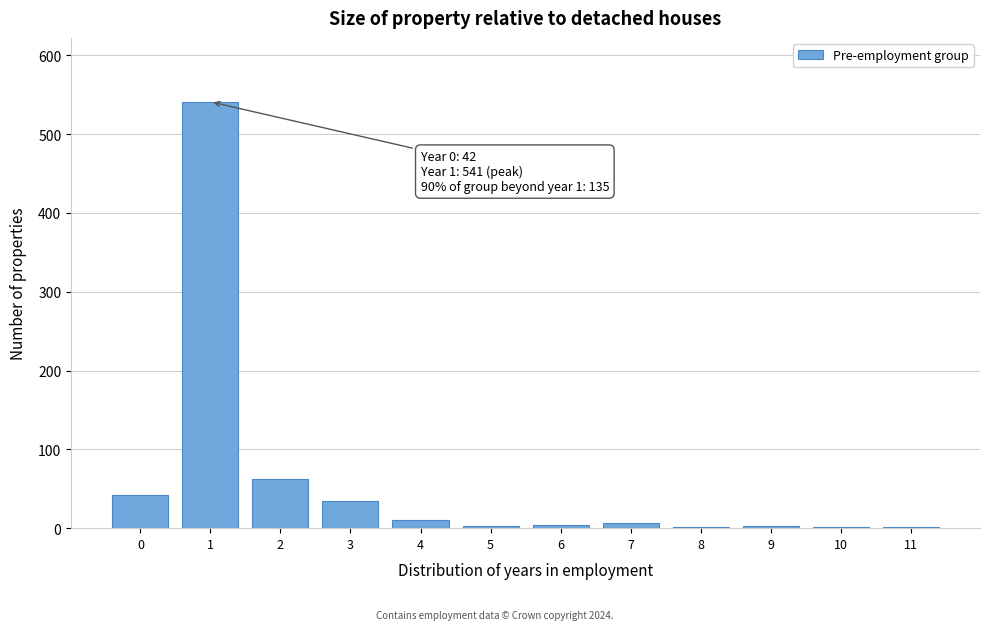

True or false: the data shows 42 at 0.

True